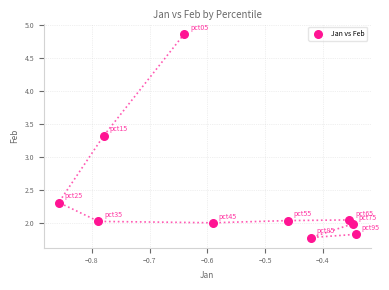

What Y value in the scatter plot is closest to 3?

3.3